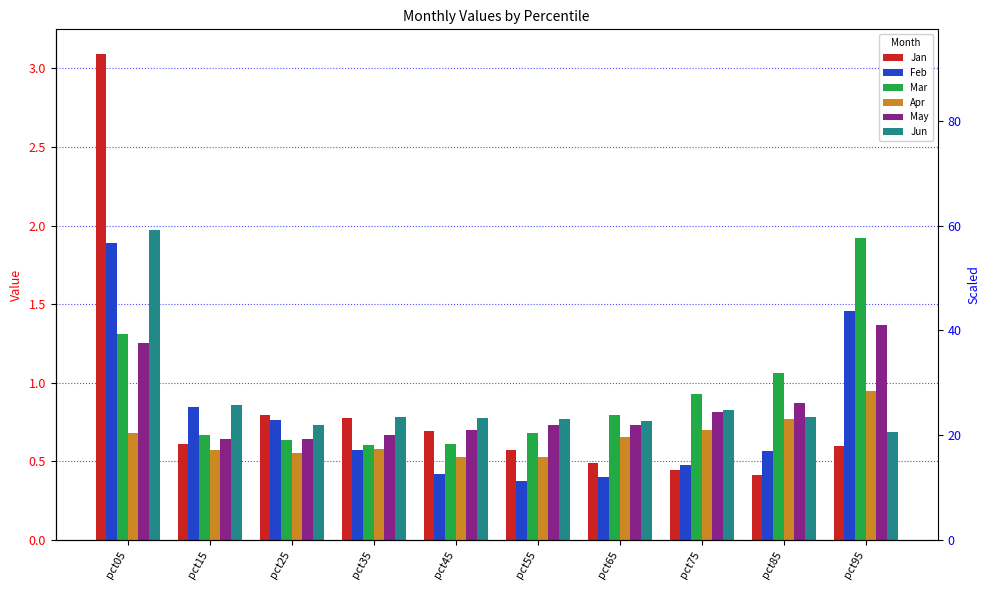

How many bars are there in total?

60